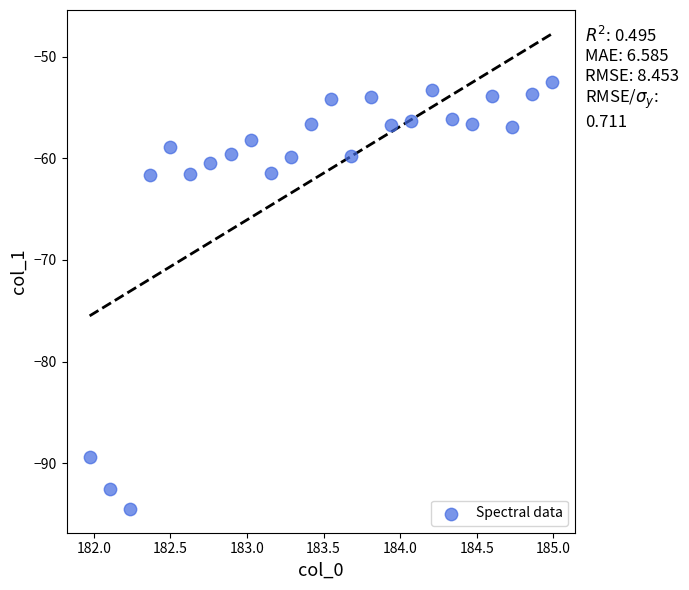

What is the range of X values (max minus min)?

3.0